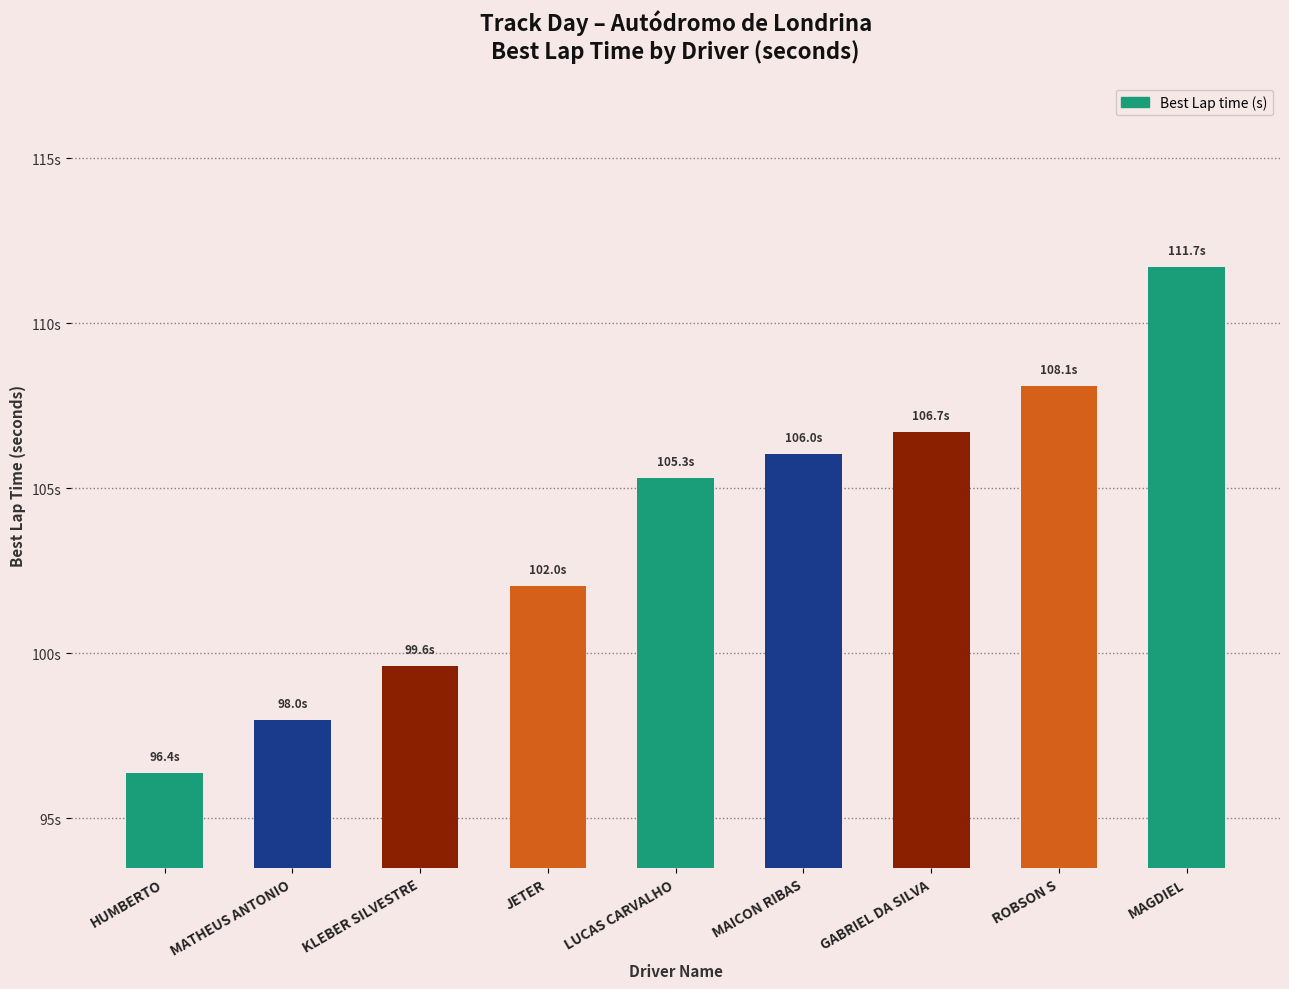

List the labels in order of value, largest first.

MAGDIEL, ROBSON S, GABRIEL DA SILVA, MAICON RIBAS, LUCAS CARVALHO, JETER, KLEBER SILVESTRE, MATHEUS ANTONIO, HUMBERTO